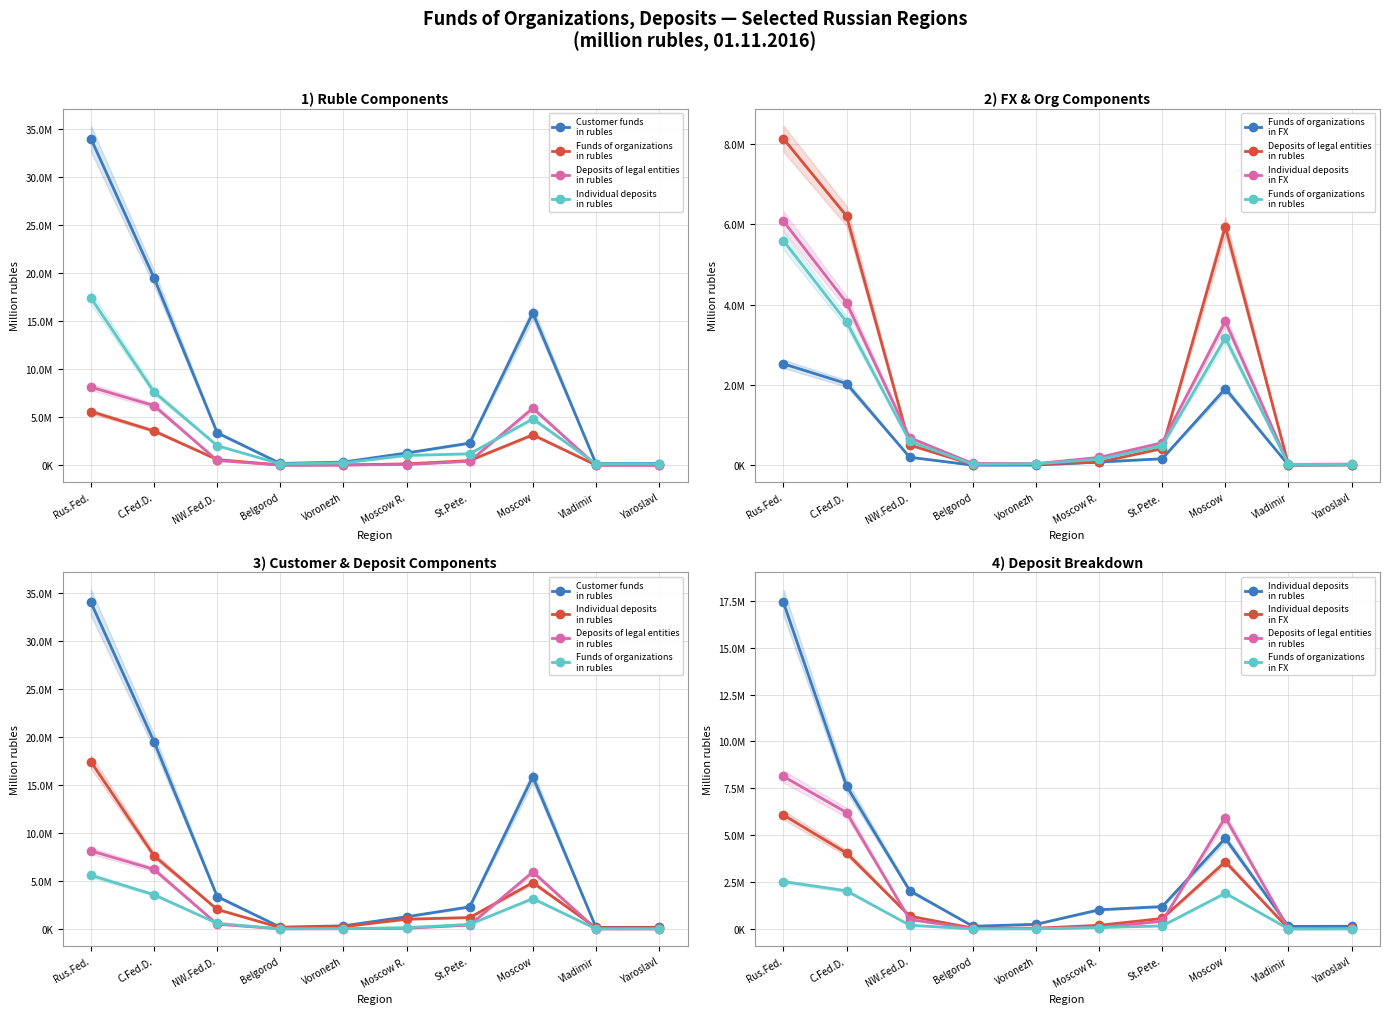

True or false: Individual deposits
in FX and Funds of organizations
in rubles cross at least once.

False